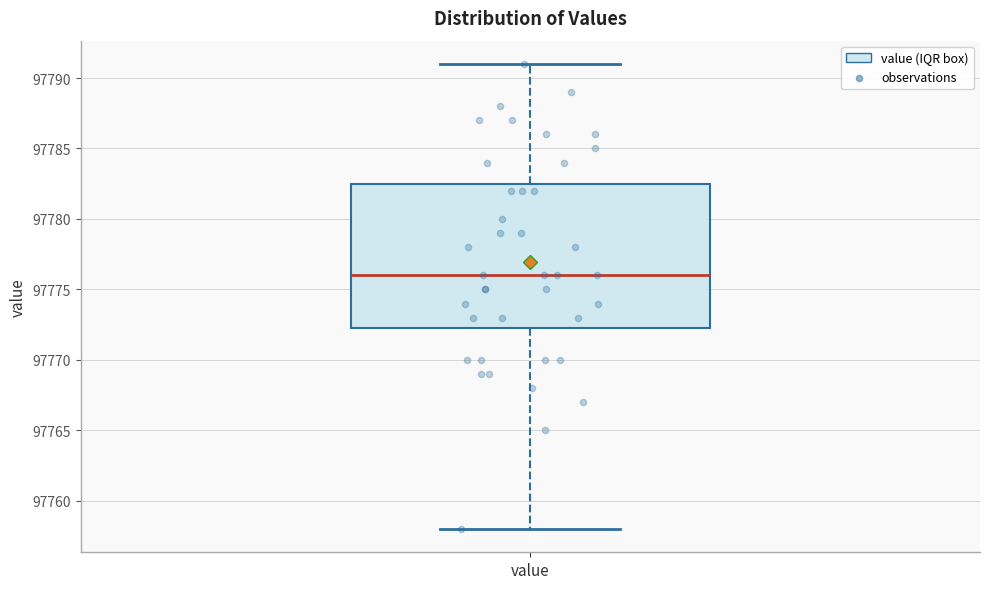

Where does the median line of the box for value sit on the y-axis? The values are not printed on the chart, so give them approximately, as read against the axis.

97776.0